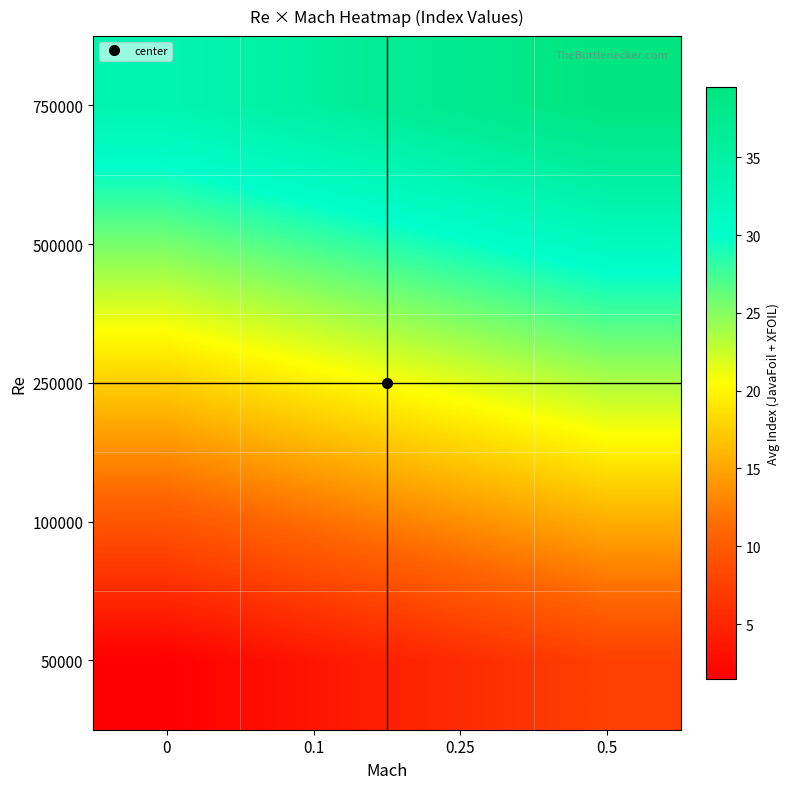

What is the greatest value displayed?

39.5